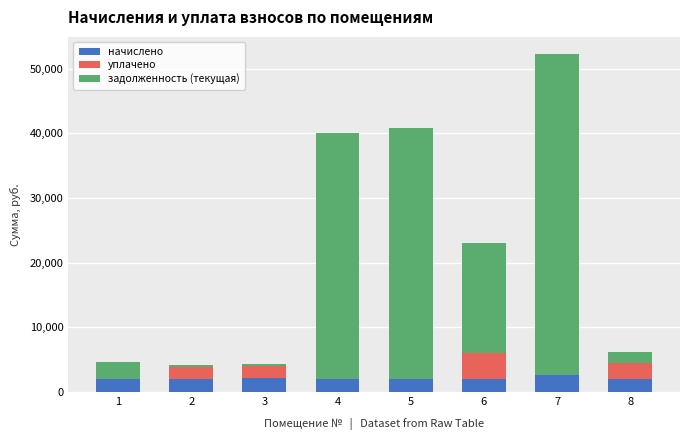

How many distinct data groups are displayed?

3